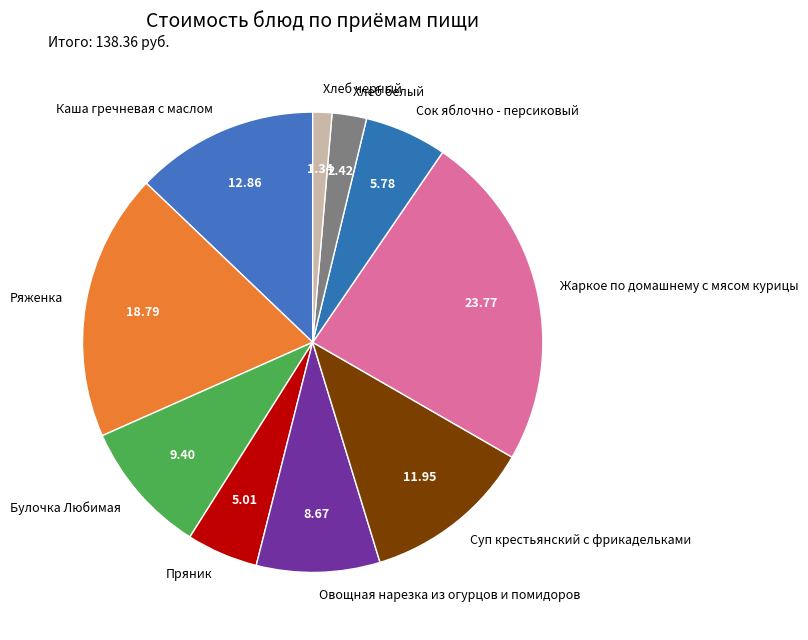

Combined, do Сок яблочно - персиковый and Жаркое по домашнему с мясом курицы account for over 50%?

No